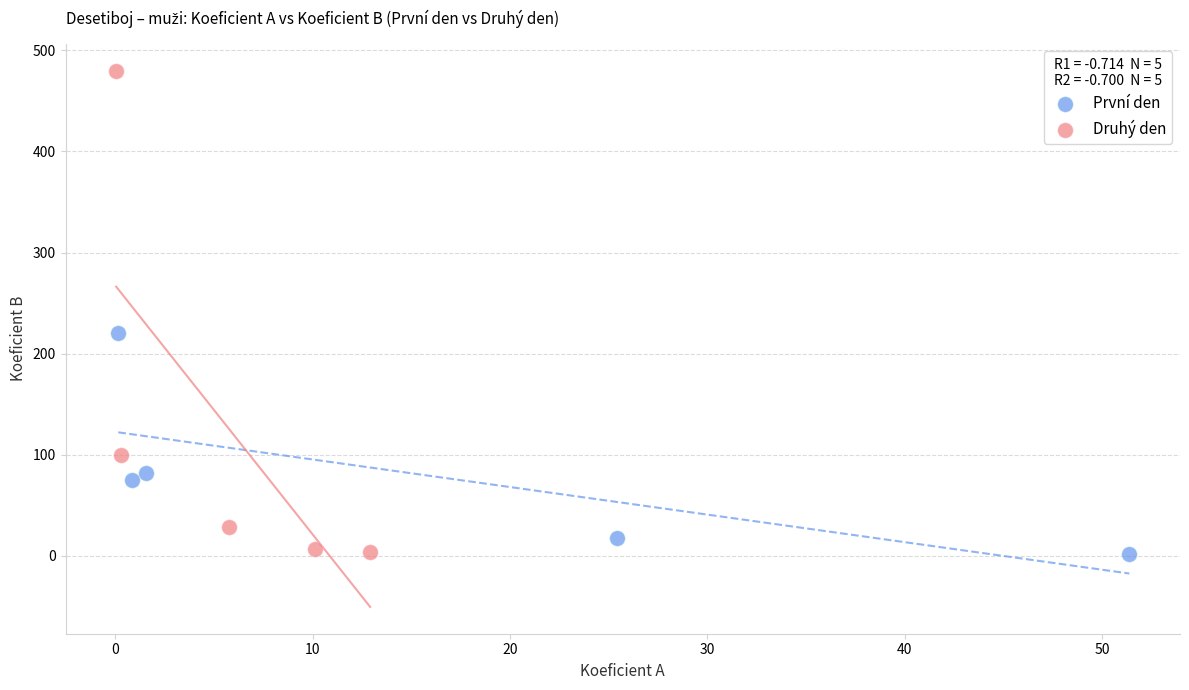

Which series contains the highest Y value?

Druhý den